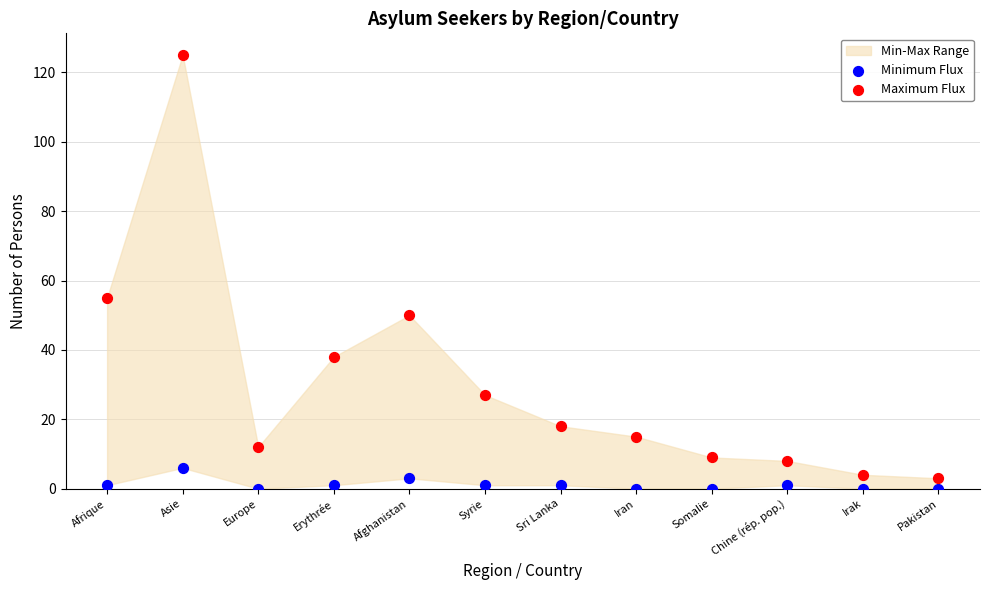

Which series has the widest spread of Y values?

Maximum Flux